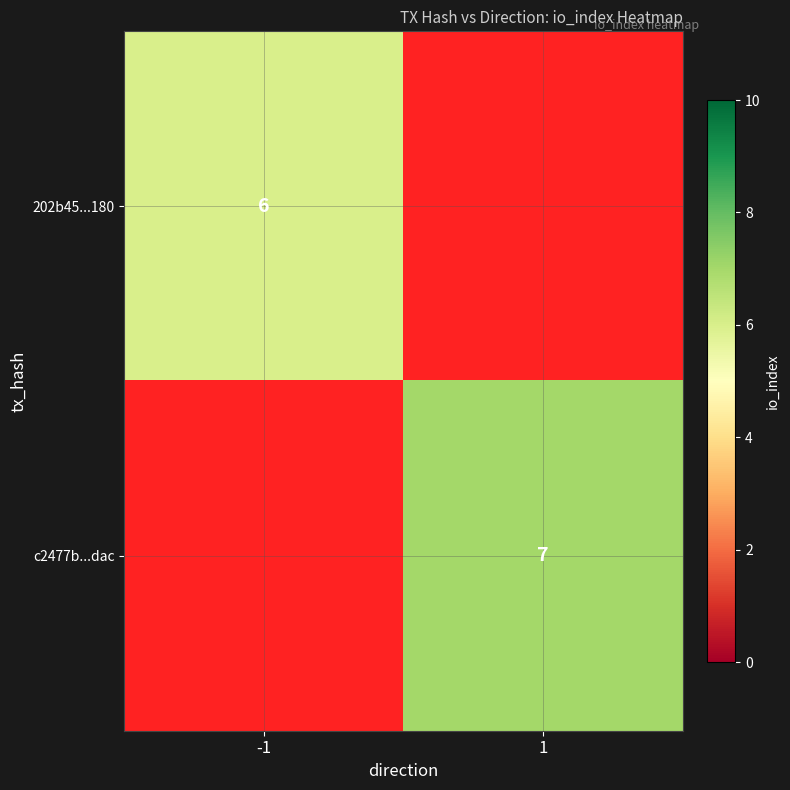

The value of 202b45...180 at -1 is 3. True or false?

False